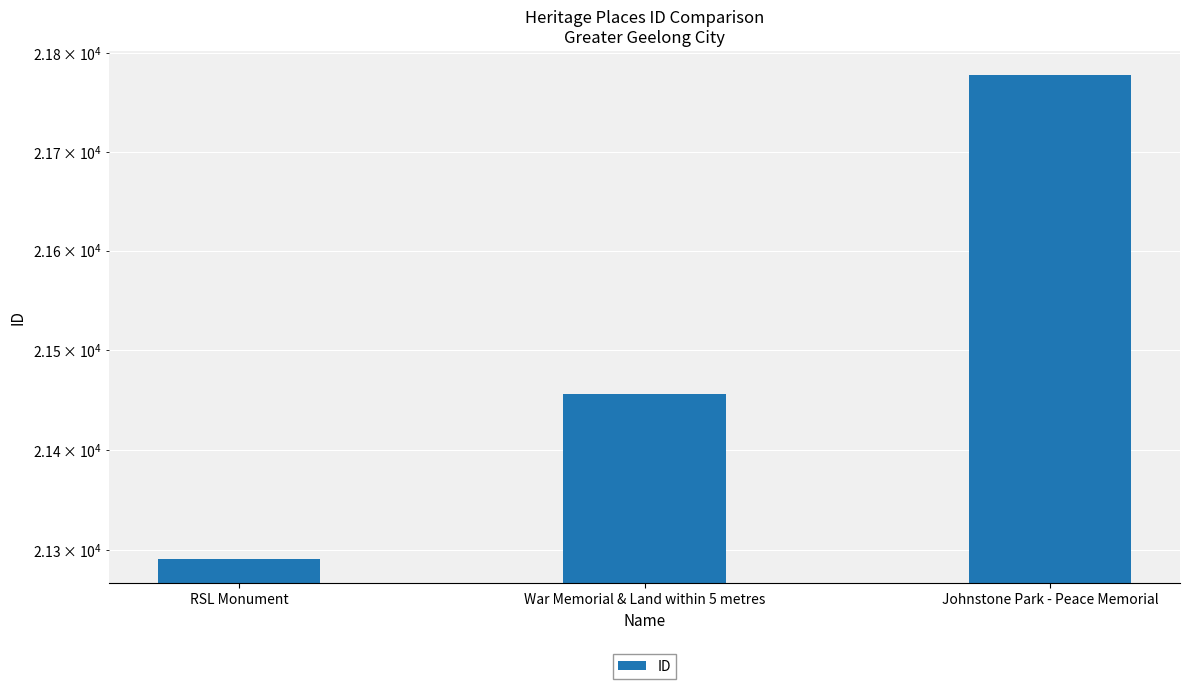

How many data points are above 21456?

1